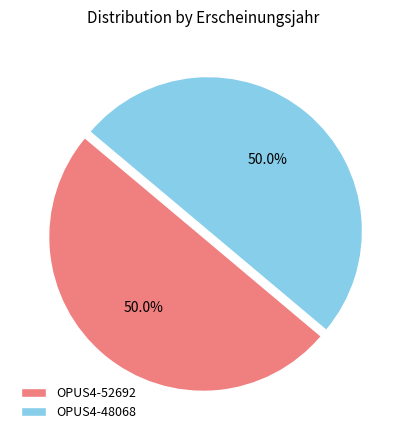

How many segments does this pie chart have?

2